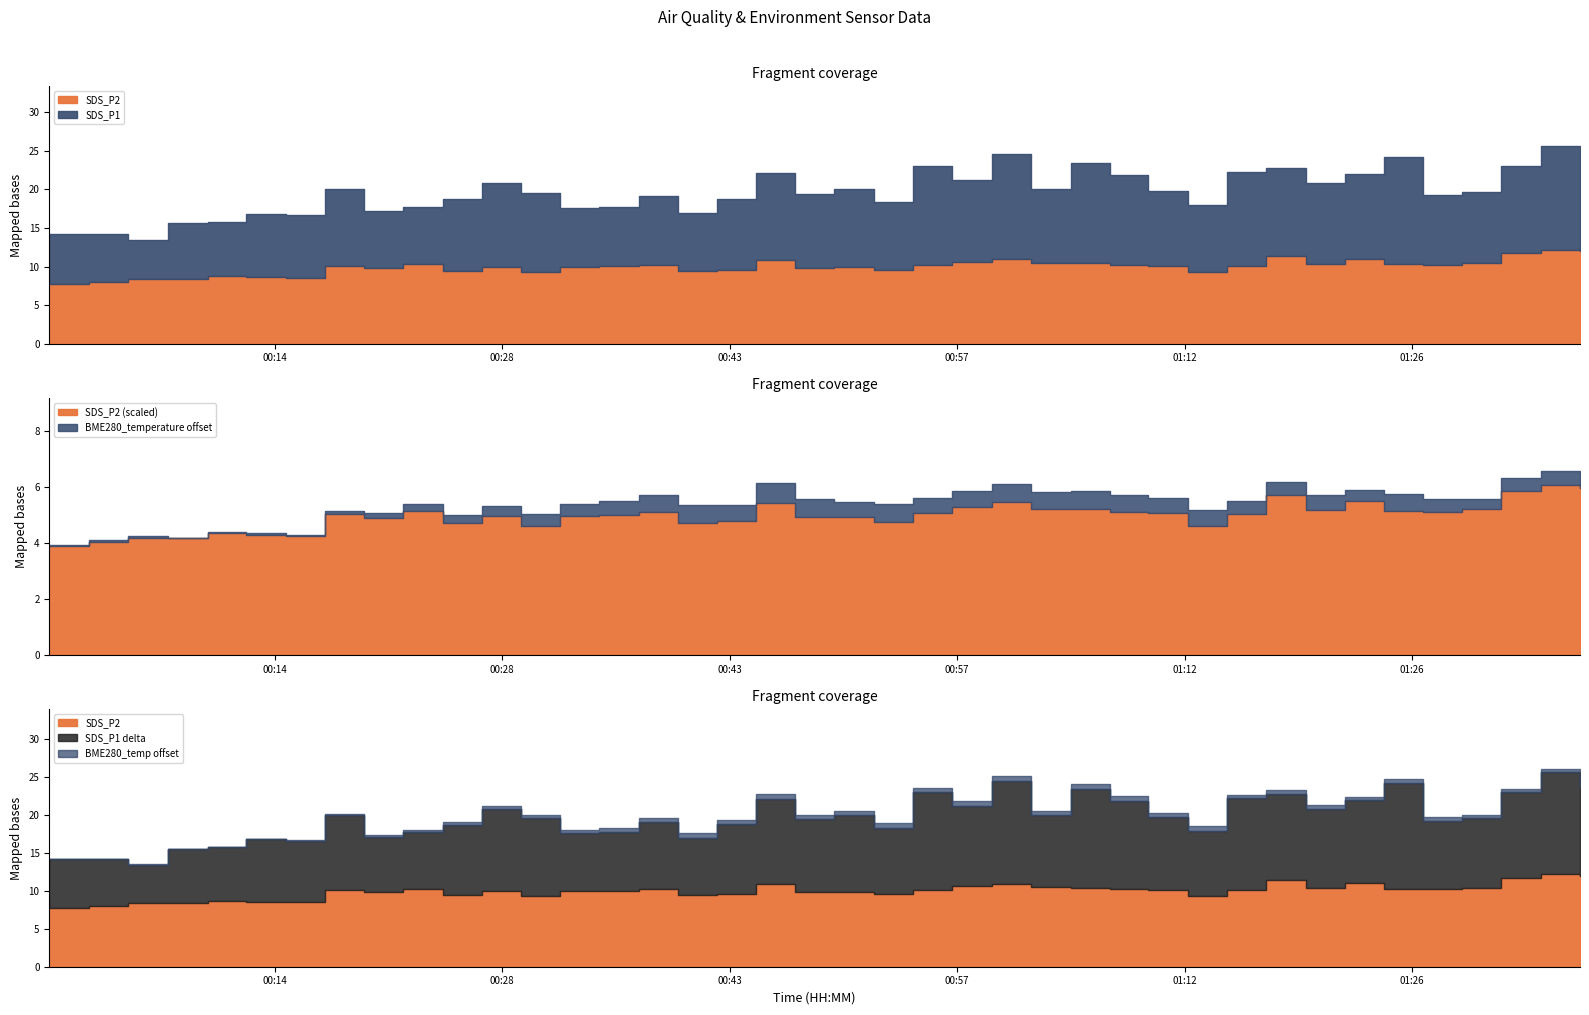

How many categories are shown in the chart?

40